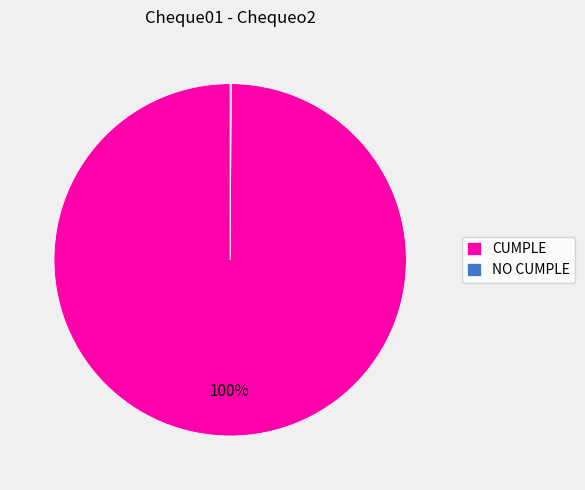

The CUMPLE slice represents 93% of the pie. True or false?

False